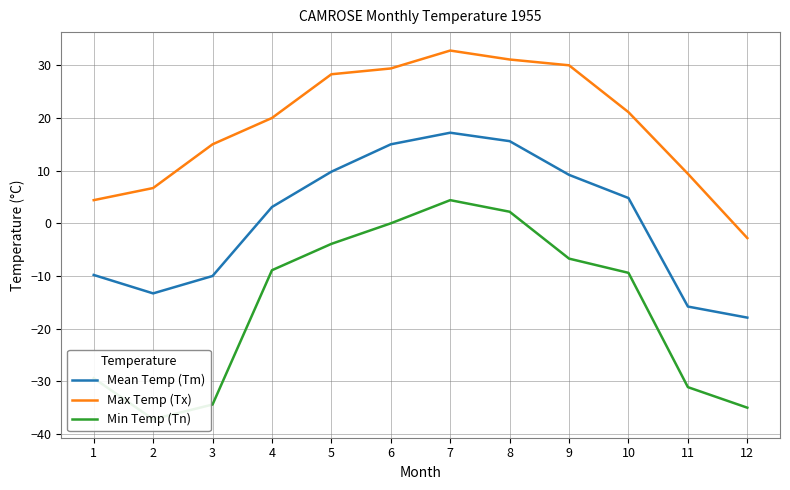

True or false: Min Temp (Tn) and Mean Temp (Tm) cross at least once.

False